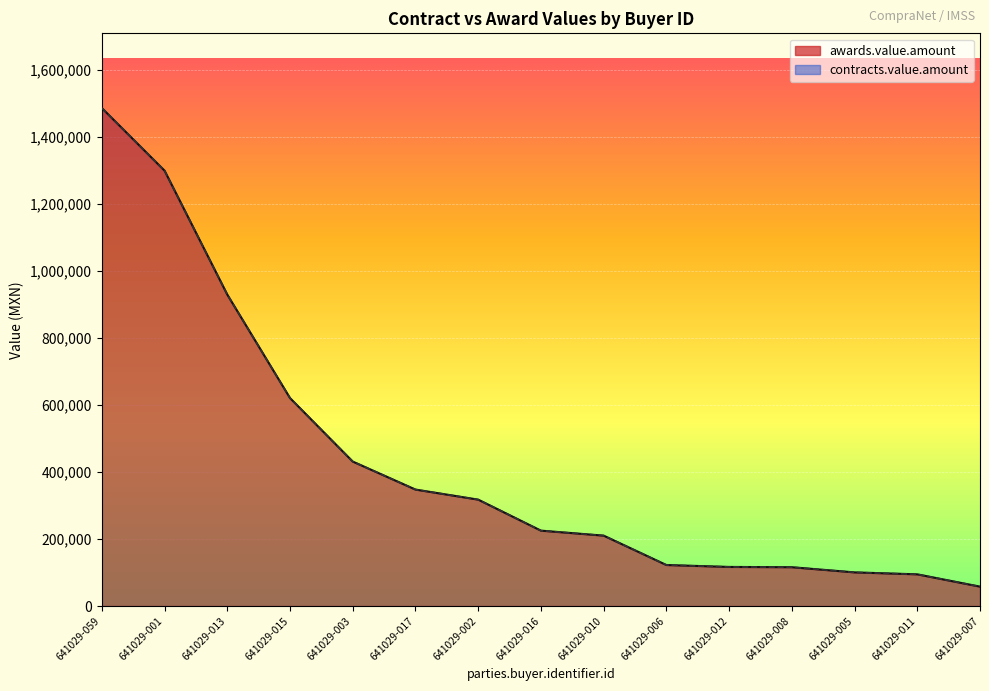

Which series changed the most between 641029-016 and 641029-007?

awards.value.amount